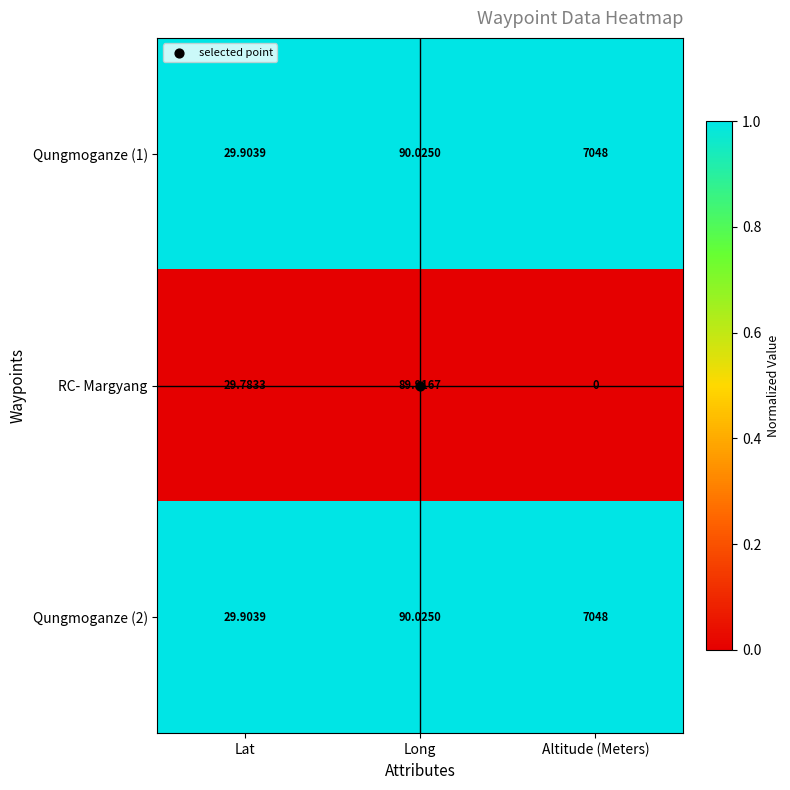

What is the difference between the highest and lowest values at Altitude (Meters)?

7048.0